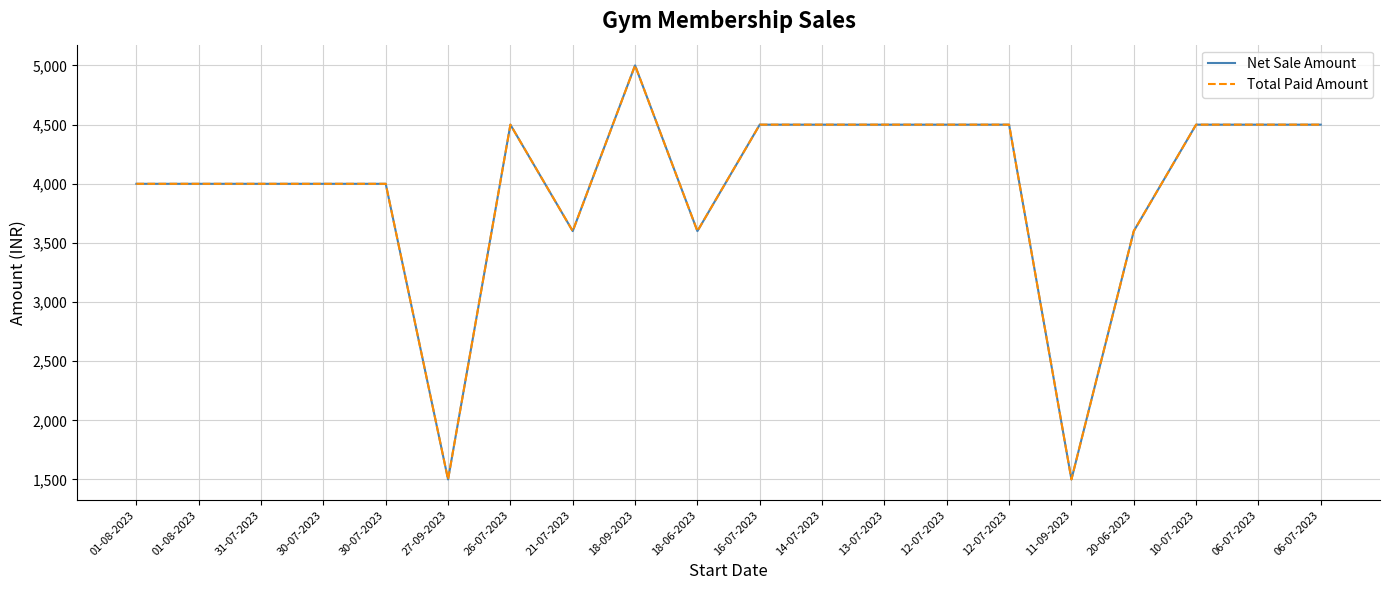

Does the chart have visible grid lines?

Yes